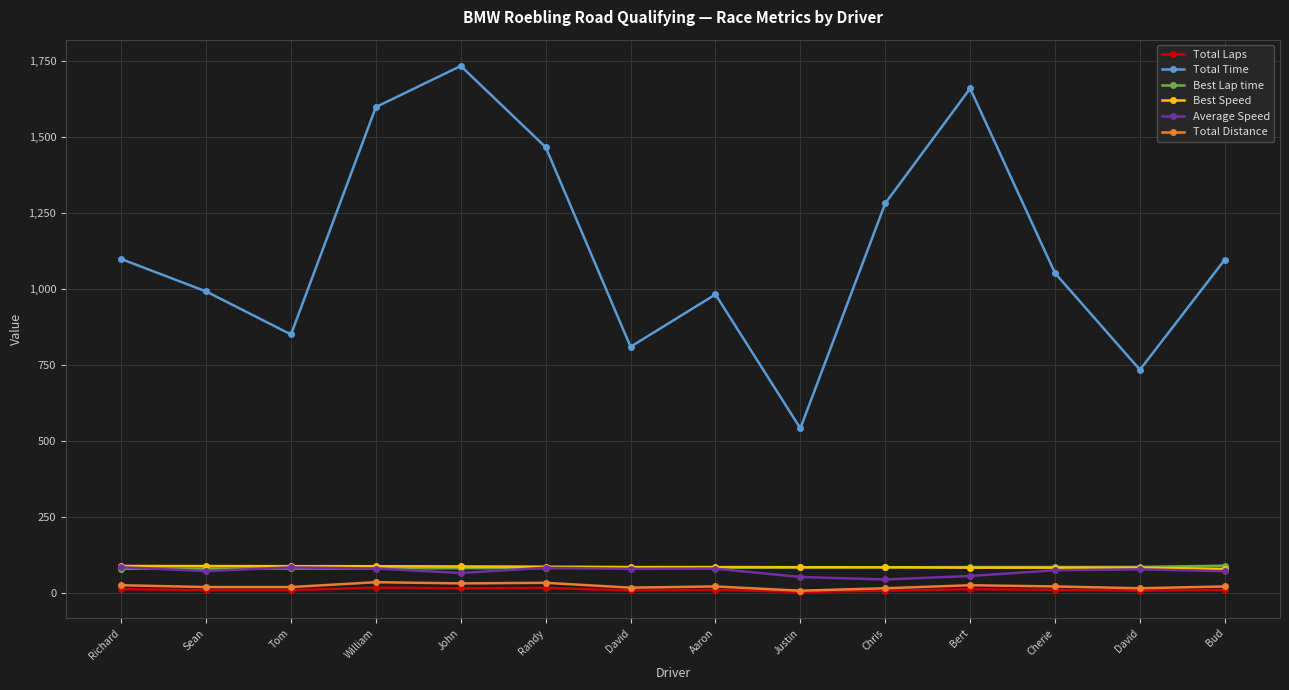

Reading right to left, what are all the values shown in this chart?

Total Laps: 11.0	8.0	11.0	13.0	8.0	4.0	11.0	9.0	17.0	16.0	18.0	10.0	10.0	13.0
Total Time: 1097.2	734.9	1052.7	1660.2	1282.3	542.2	982.6	810.5	1467.0	1734.2	1599.0	850.9	992.5	1099.1
Best Lap time: 90.3	86.1	85.9	85.9	84.6	84.5	84.0	83.9	82.8	82.0	81.3	81.1	80.7	80.6
Best Speed: 79.7	83.6	83.8	83.8	85.1	85.2	85.7	85.8	87.0	87.8	88.6	88.7	89.2	89.3
Average Speed: 72.2	78.4	75.2	56.4	44.9	53.1	80.6	80.0	83.4	66.4	81.1	84.6	72.5	85.2
Total Distance: 22.0	16.0	22.0	26.0	16.0	8.0	22.0	18.0	34.0	32.0	36.0	20.0	20.0	26.0